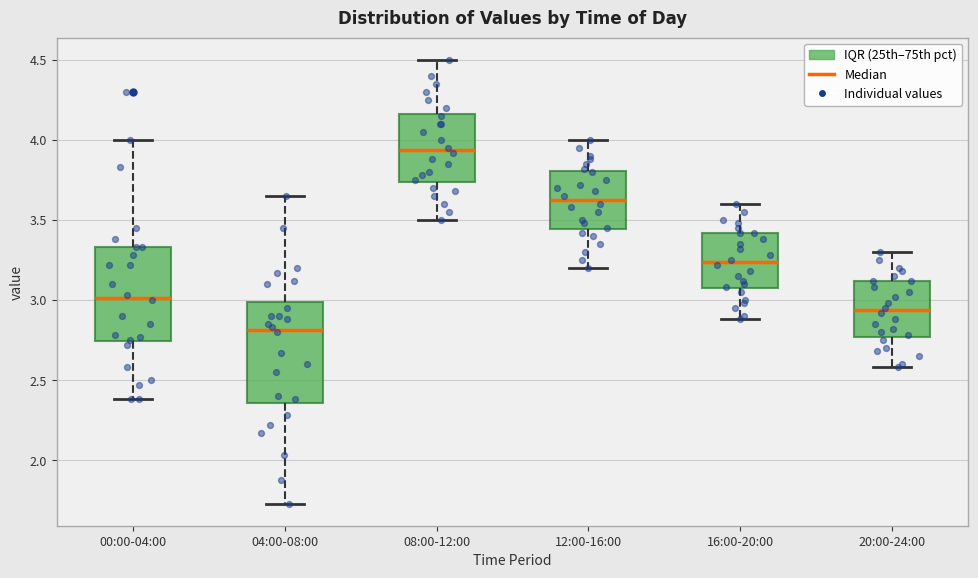

Reading left to right, read every box against the y-axis: the position of its median line, the range the box covers, and the ends of its whiskers. The values are not printed on the chart, so give them approximately, as read against the axis.

00:00-04:00: median 3.00, box 2.75 to 3.35, whiskers 2.40 to 4.00
04:00-08:00: median 2.80, box 2.35 to 3.00, whiskers 1.75 to 3.65
08:00-12:00: median 3.95, box 3.75 to 4.15, whiskers 3.50 to 4.50
12:00-16:00: median 3.65, box 3.45 to 3.80, whiskers 3.20 to 4.00
16:00-20:00: median 3.25, box 3.05 to 3.40, whiskers 2.90 to 3.60
20:00-24:00: median 2.95, box 2.75 to 3.10, whiskers 2.60 to 3.30